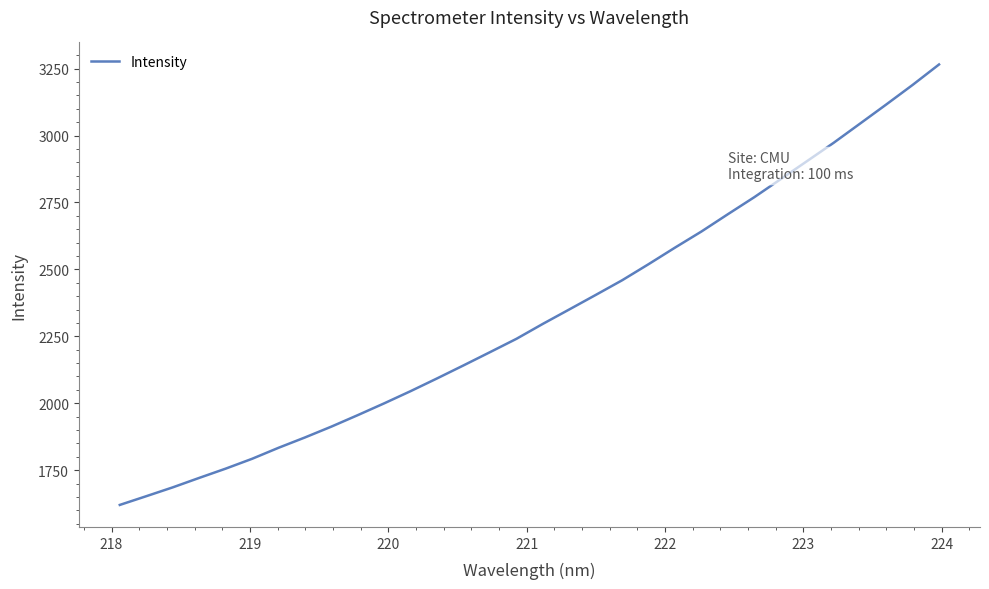

How many lines are shown in the chart?

1